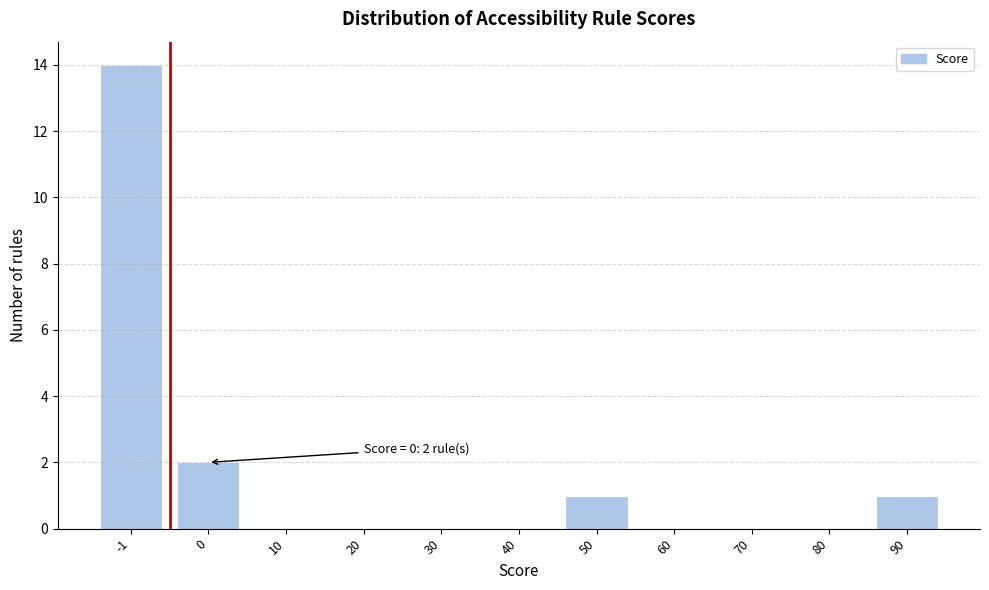

Reading left to right, what are all the values shown in this chart?

-1=14	0=2	10=0	20=0	30=0	40=0	50=1	60=0	70=0	80=0	90=1